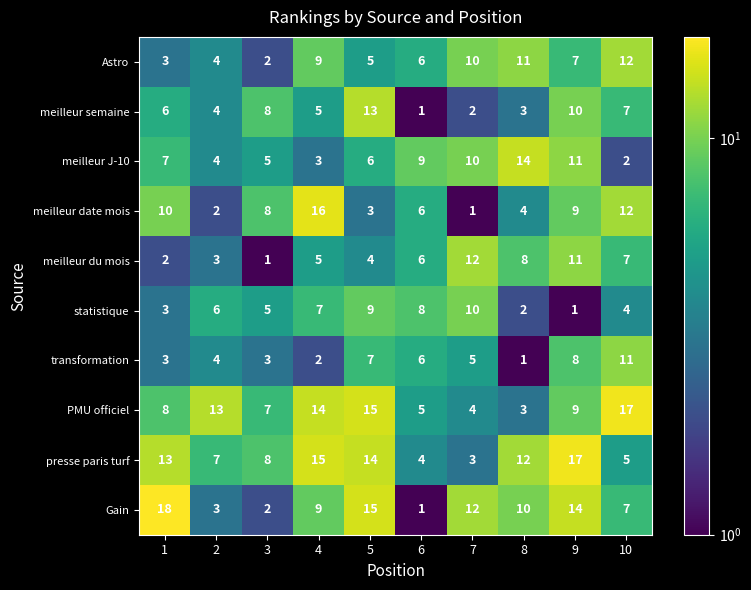

True or false: Gain has a value of 7 at 10.

True